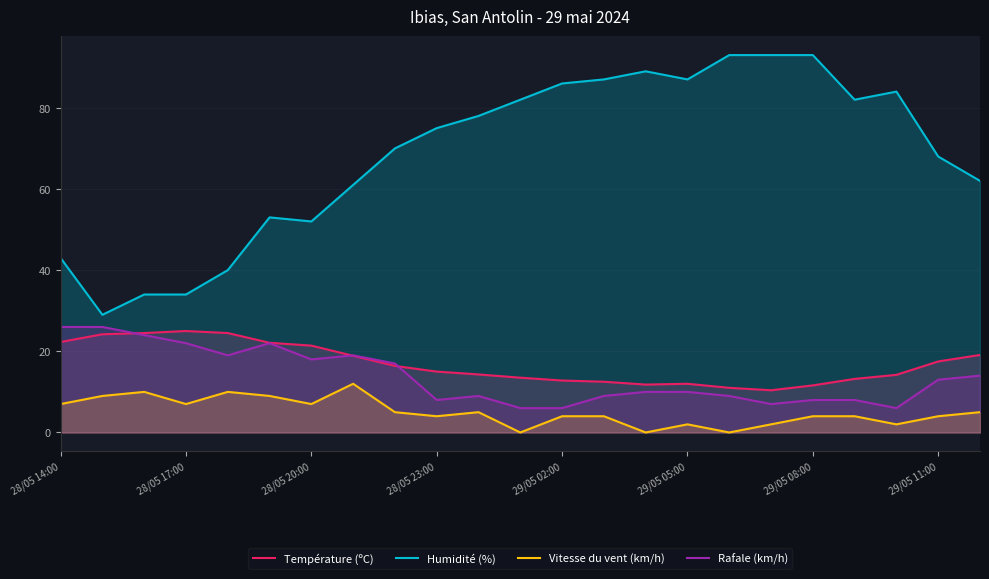

Which series has the largest total across all categories?

Humidité (%)